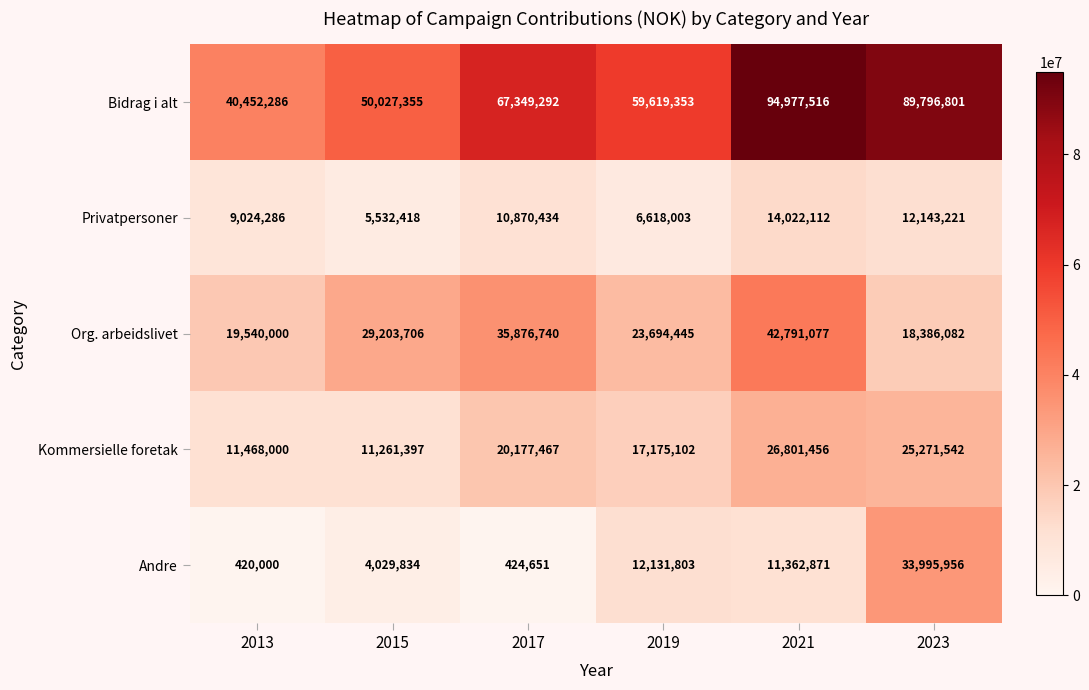

At which label is Kommersielle foretak closest to 19031426?

2017